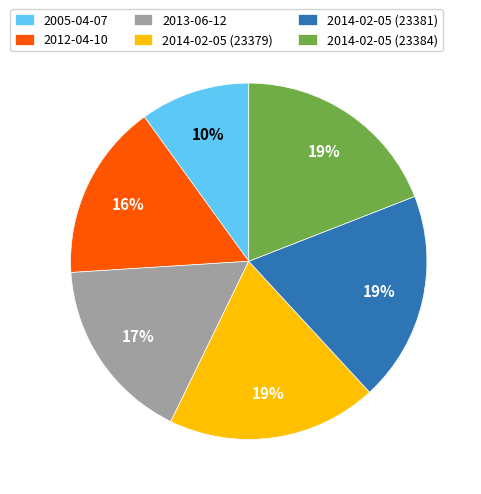

What is the ratio of the value at 2012-04-10 to the value at 2014-02-05 (23379)?

0.8